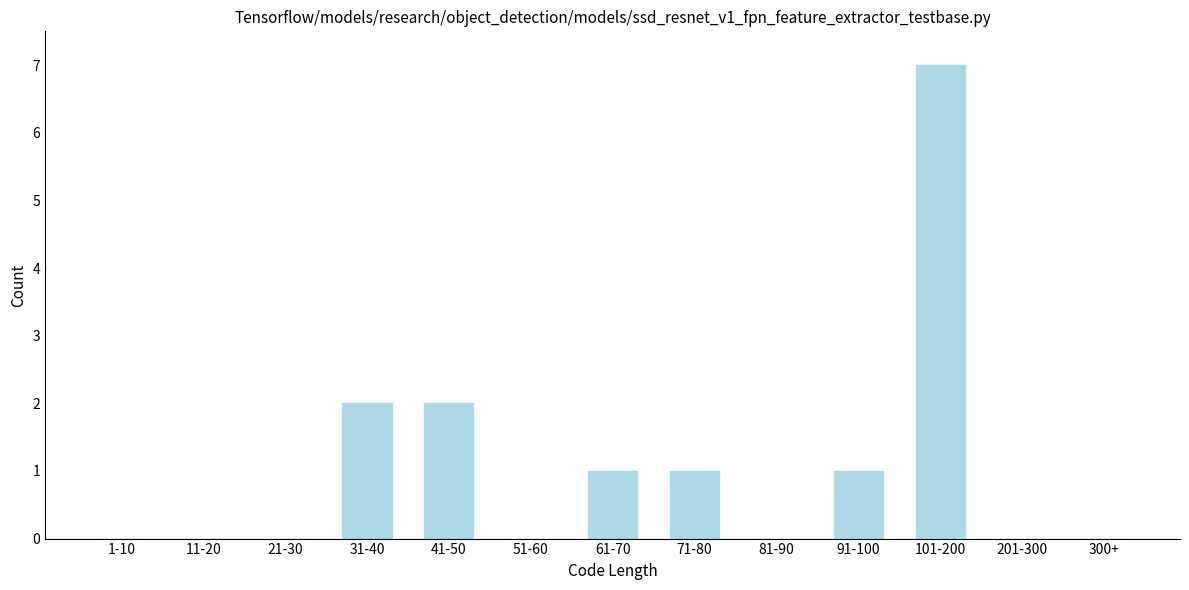

Reading left to right, list all the values displayed in this chart.

1-10=0	11-20=0	21-30=0	31-40=2	41-50=2	51-60=0	61-70=1	71-80=1	81-90=0	91-100=1	101-200=7	201-300=0	300+=0